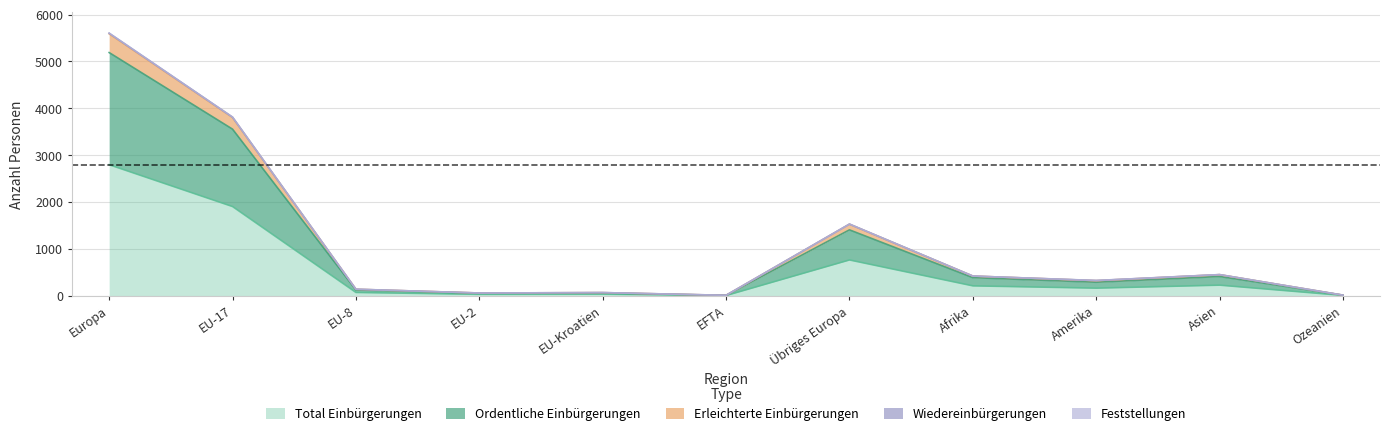

Is it true that Total Einbürgerungen equals 364 at Übriges Europa?

False